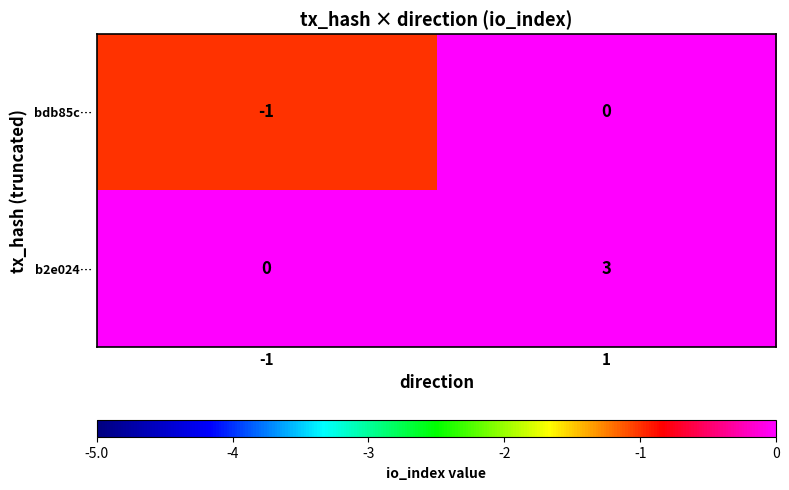

What is the sum of all b2e024… values?

3